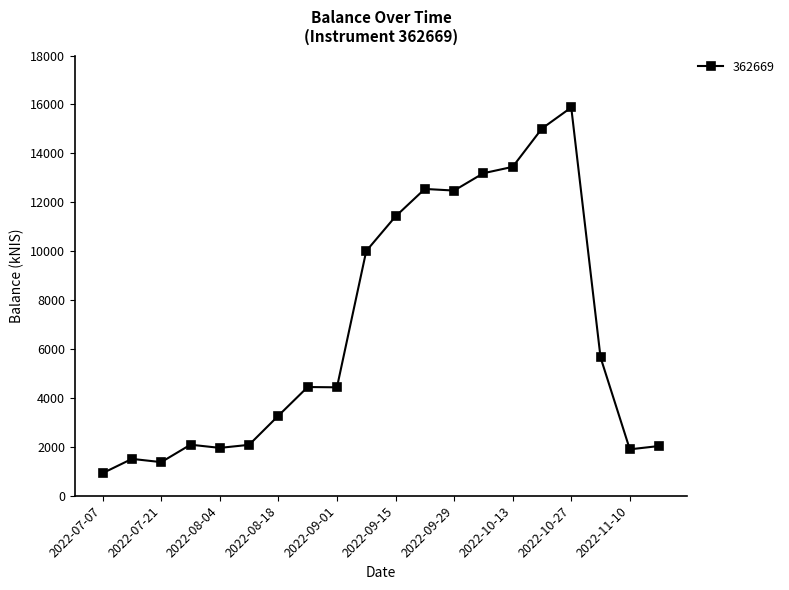

What is the value of the 20th point from the left?

2033.7